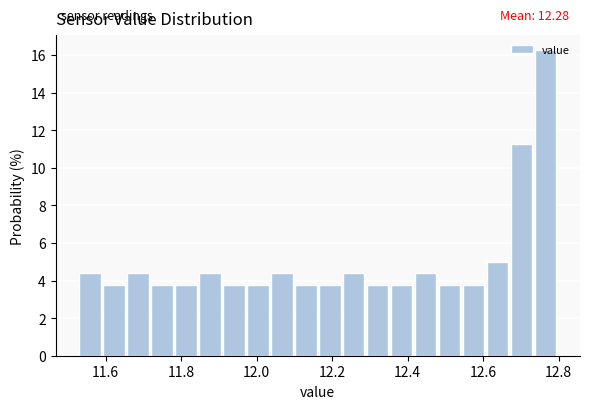

Around what value on the x-axis is the tallest bar? Give the approximate position of its centre, as read against the axis.

12.76